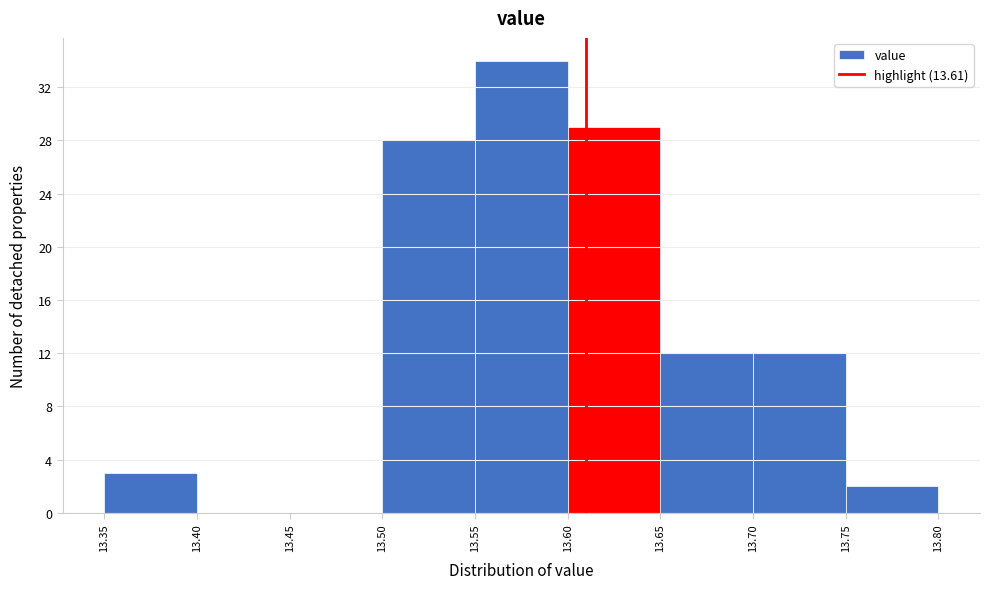

Reading left to right, list every bar in this chart as the range it spans on the x-axis followed by its height. The values are not printed on the chart, so give them approximately, as read against the axis.

13.35 to 13.40: 3
13.40 to 13.45: 0
13.45 to 13.50: 0
13.50 to 13.55: 28
13.55 to 13.60: 34
13.60 to 13.65: 29
13.65 to 13.70: 12
13.70 to 13.75: 12
13.75 to 13.80: 2